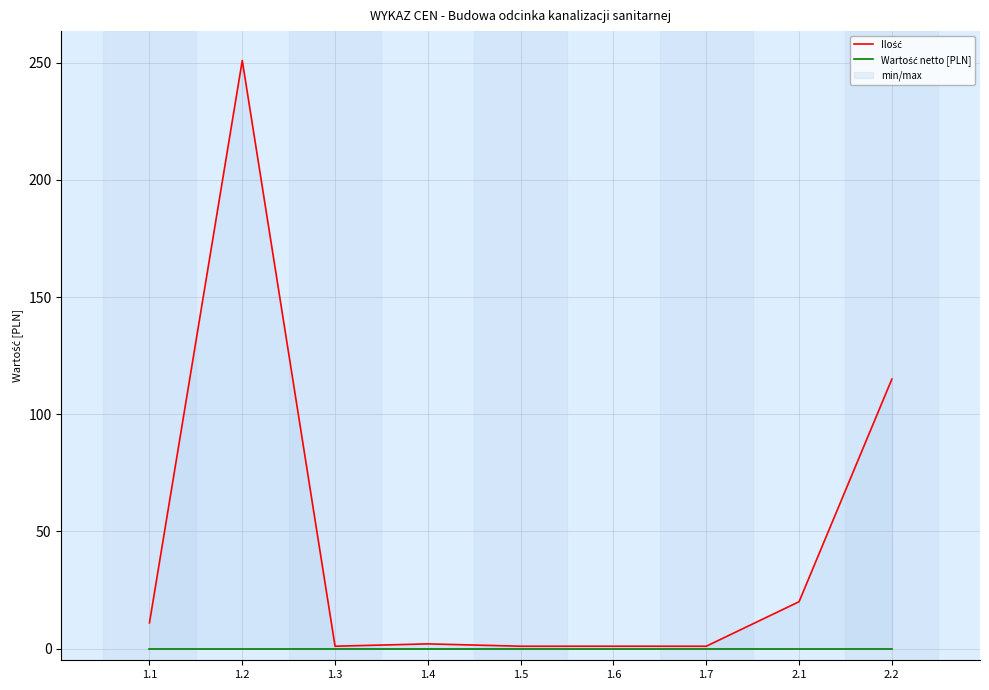

True or false: Wartość netto [PLN] and Ilość cross at least once.

False